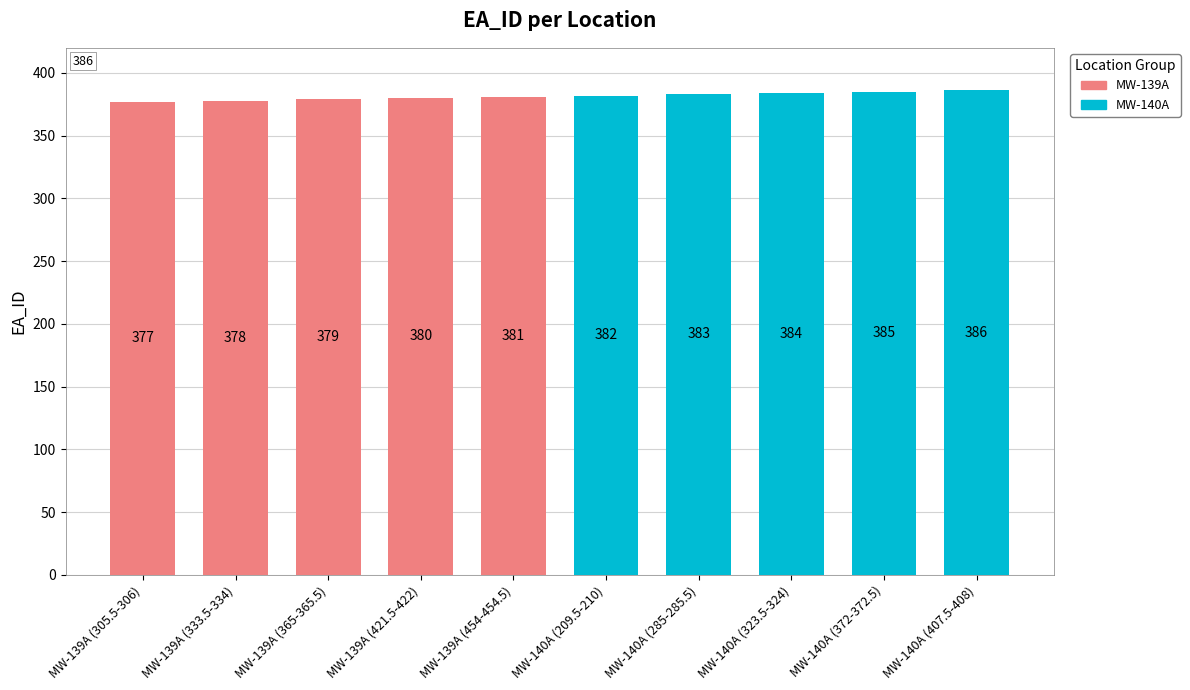

Reading left to right, what are all the values shown in this chart?

MW-139A: 377	378	379	380	381
MW-140A: 382	383	384	385	386